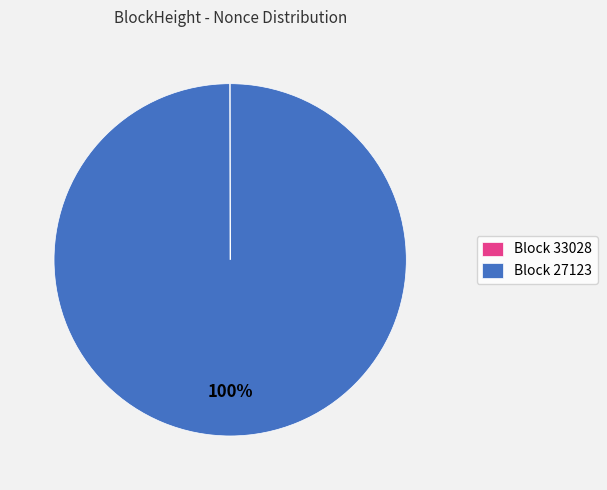

To the nearest percent, what is the average slice percentage?

50%